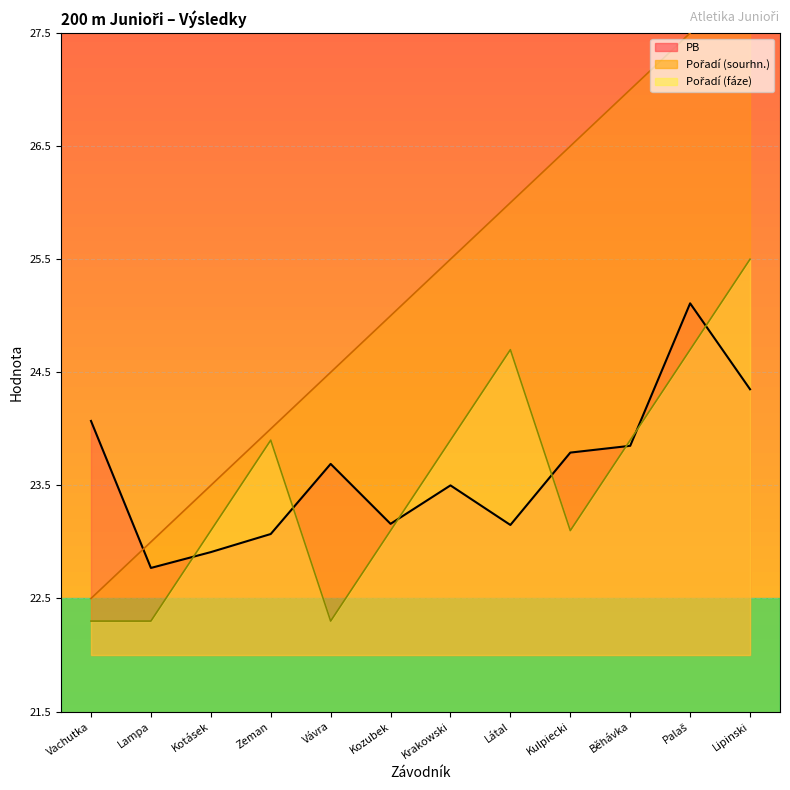

How many data points in Pořadí (fáze) are less than 23?

3